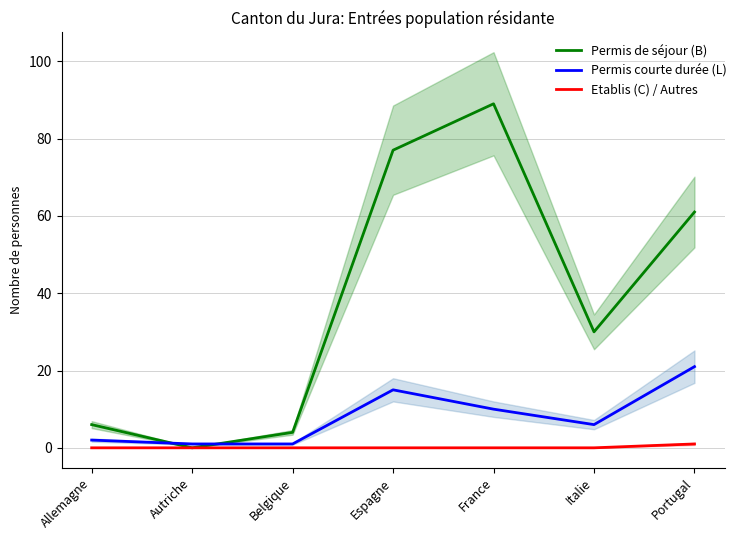

What is the spread (max minus min) of values at Espagne?

77